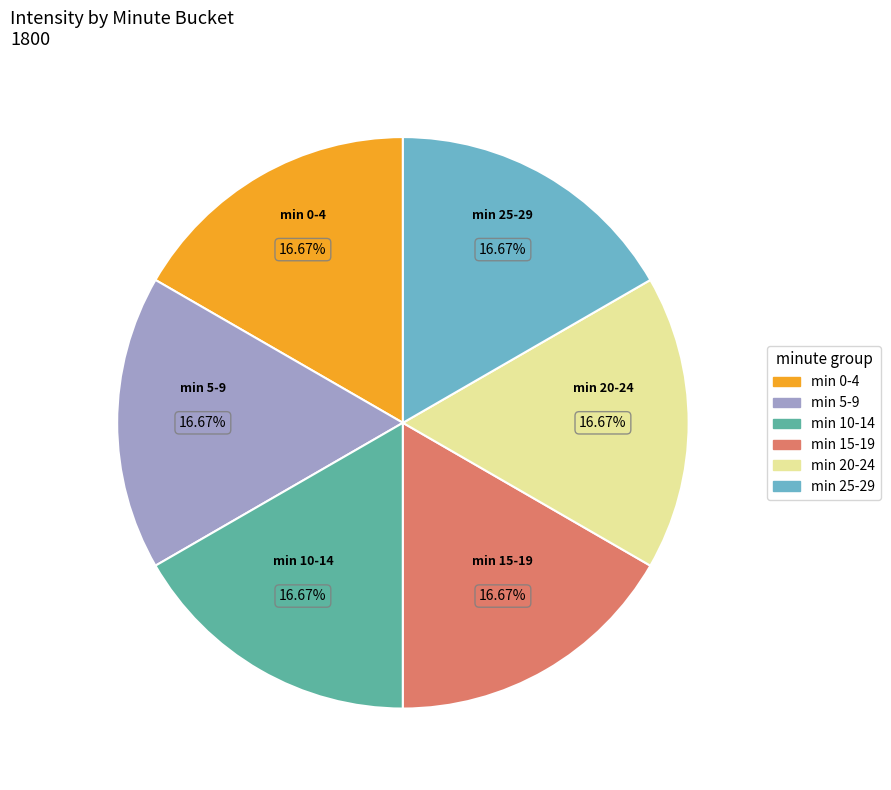

Is there a majority slice in this chart?

No